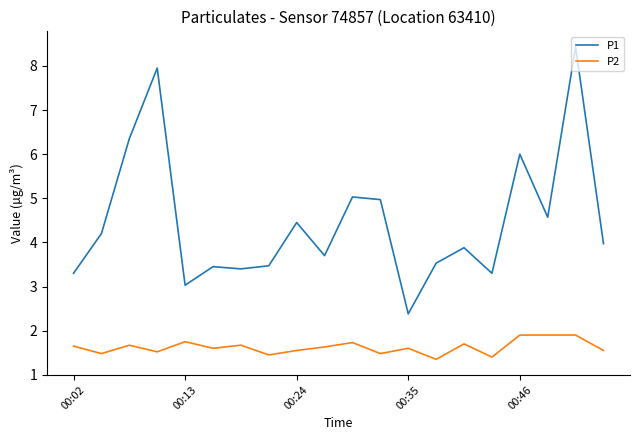

True or false: P2 and P1 intersect in this chart.

False